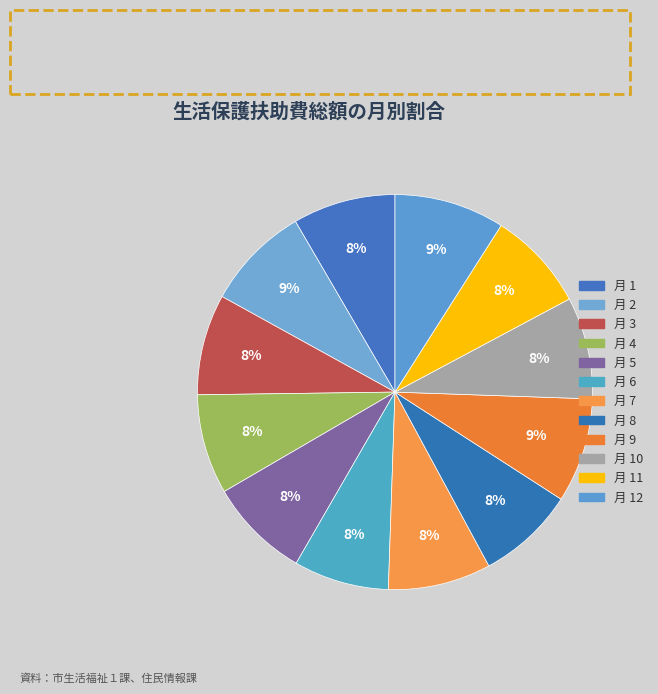

Which category has the biggest portion of the pie?

12